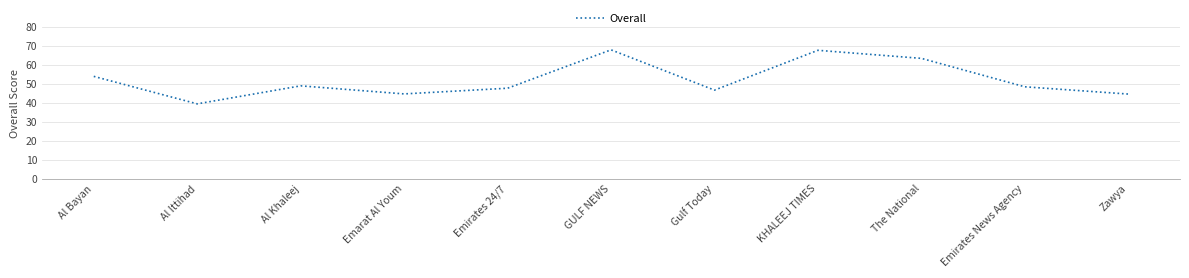

True or false: the data has more than 1 interior local peaks.

True